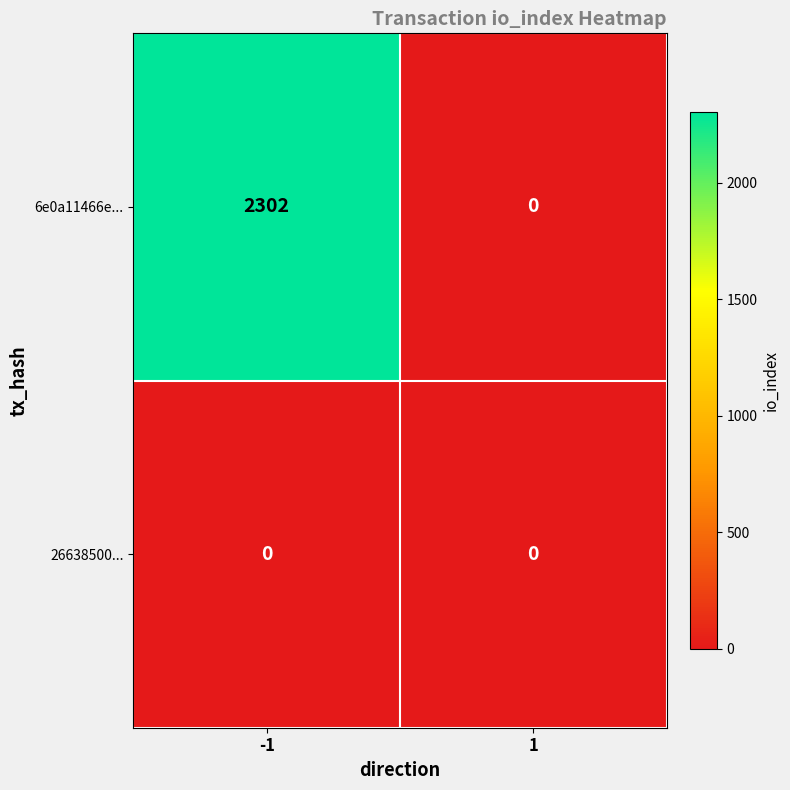

At how many categories does at least one series exceed 19?

1